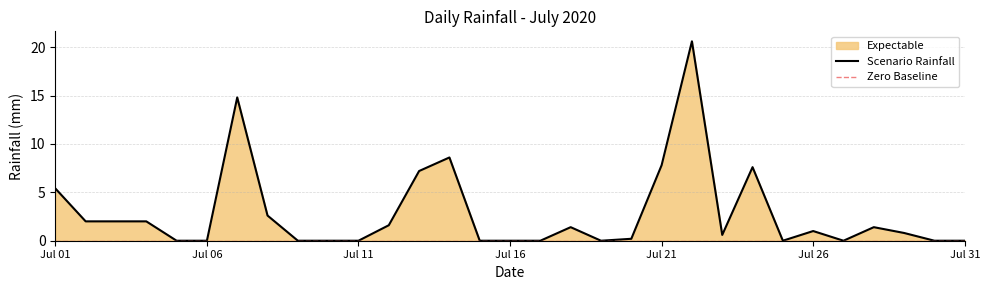

What is the difference between the values at 2020-07-24 and 2020-07-05?

7.6